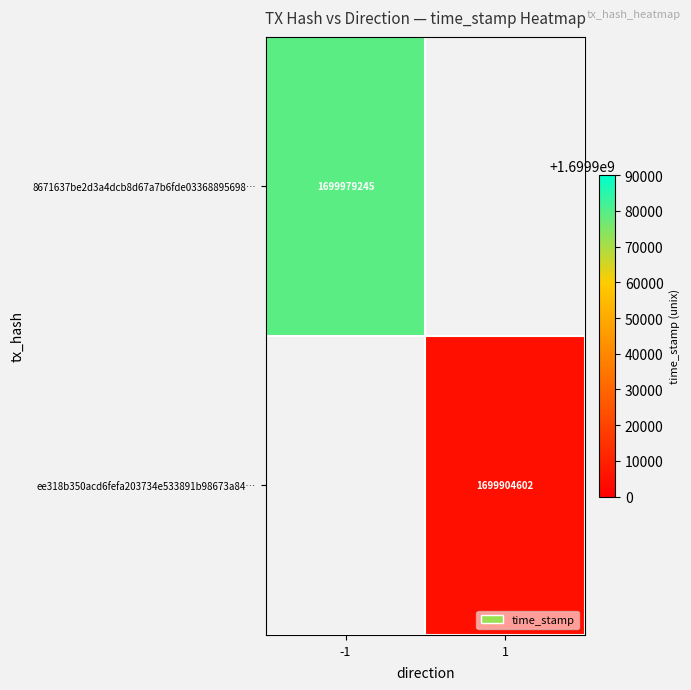

Is the value of 8671637be2d3a4dcb8d67a7b6fde03368895698… at -1 greater than the value of ee318b350acd6fefa203734e533891b98673a84… at 1?

Yes